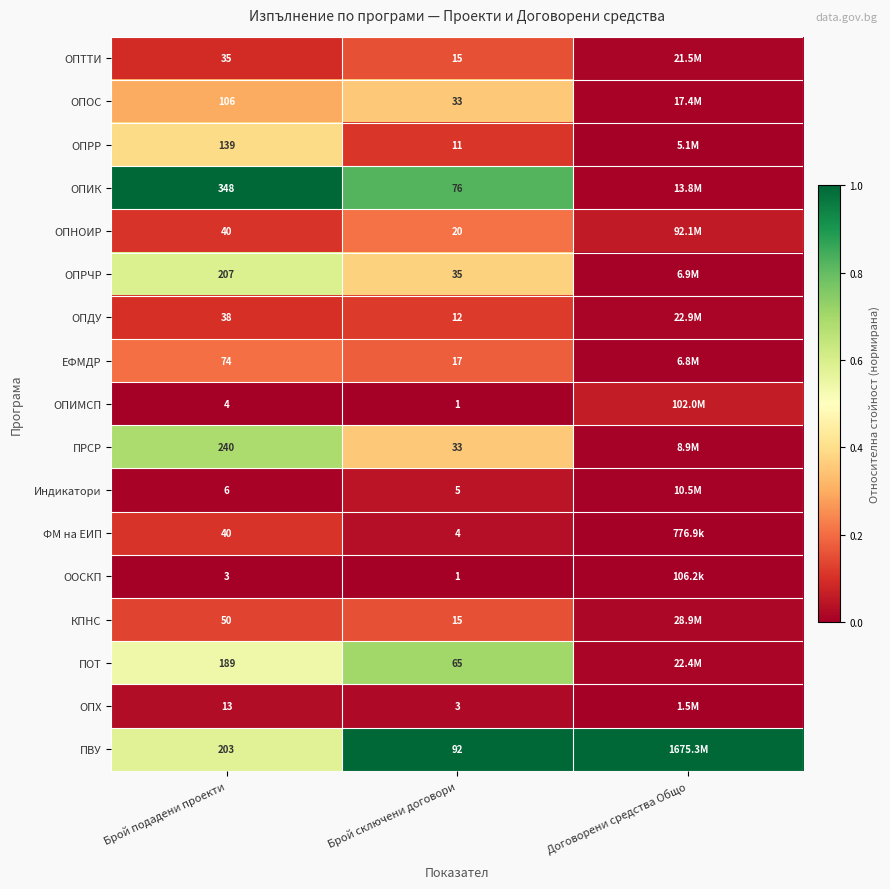

At how many categories does at least one series exceed 0?

3